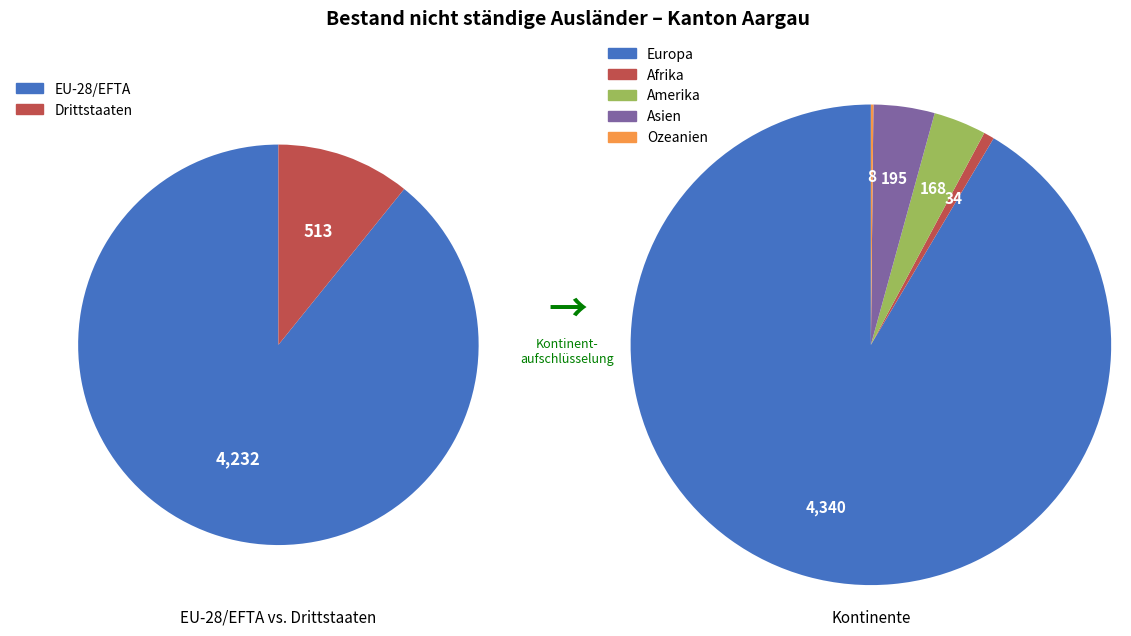

What is the majority slice?

Europa